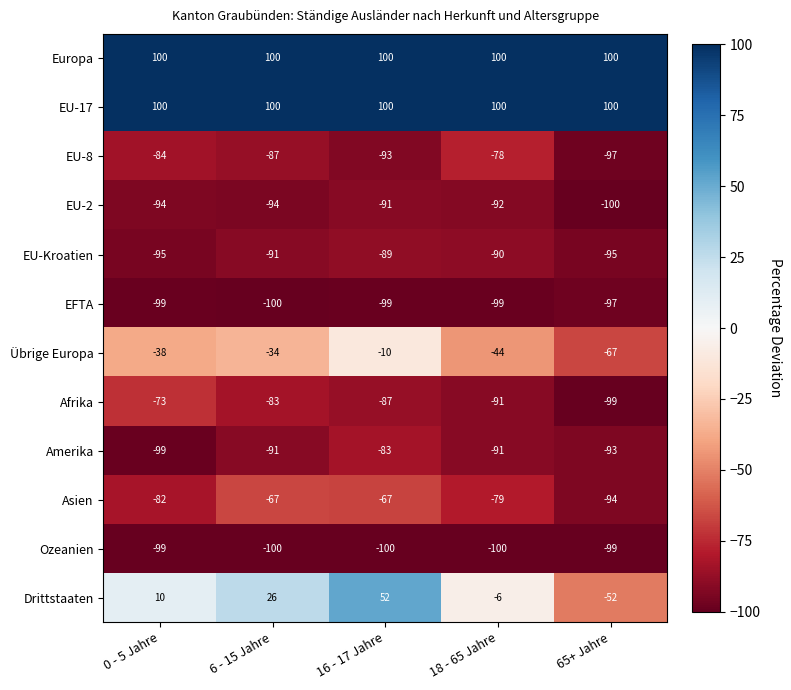

The value of Drittstaaten at 16 - 17 Jahre is 52. True or false?

True